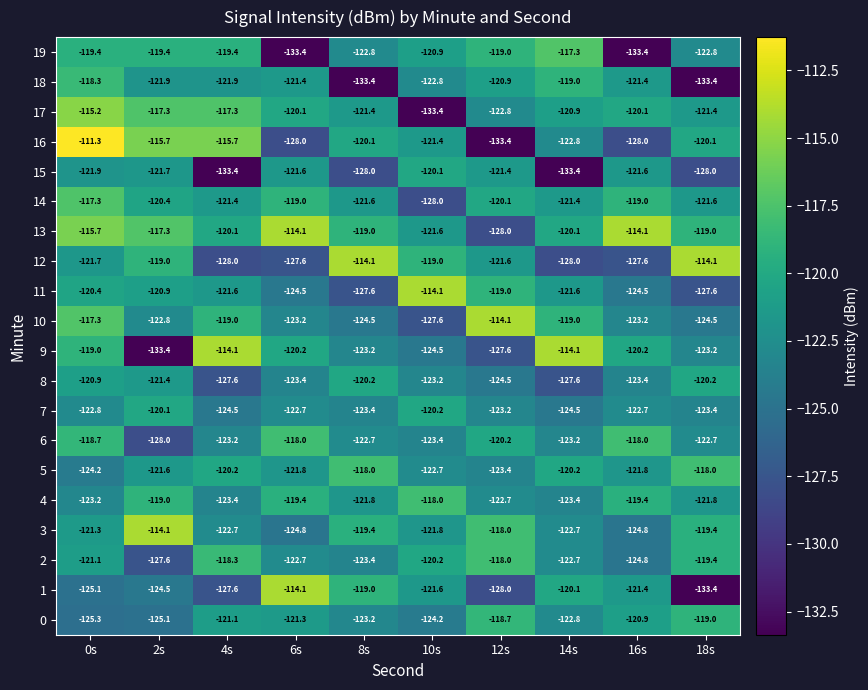

Which series has the largest range (max minus min)?

16